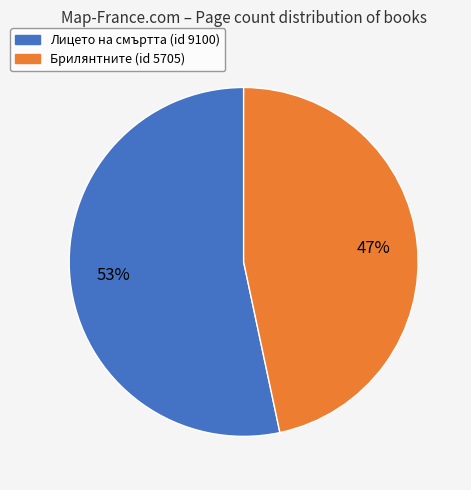

How many segments does this pie chart have?

2